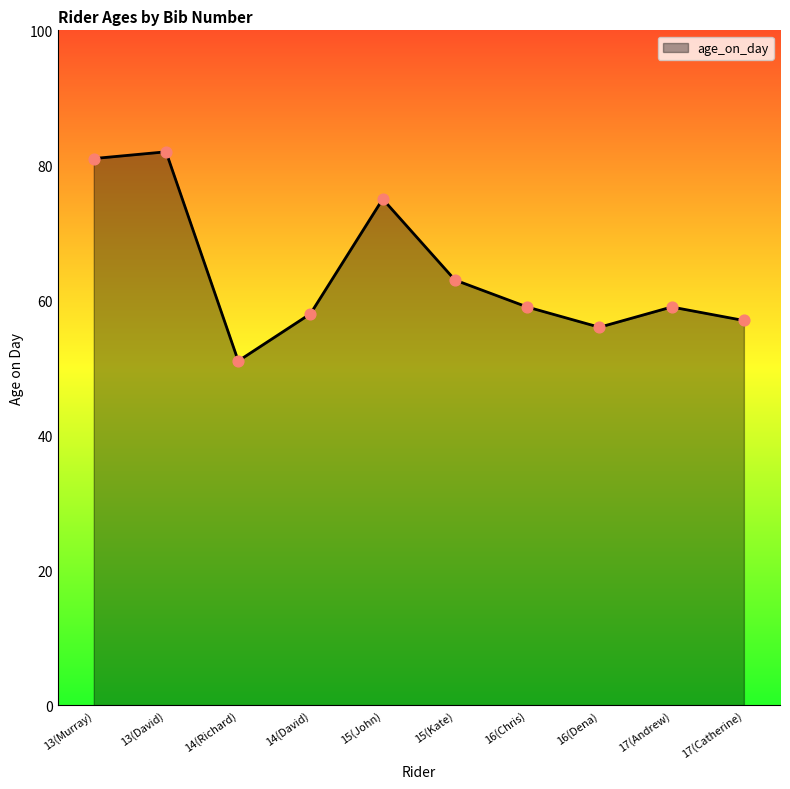

What is the change in value from 13(David) to 15(Kate)?

-19